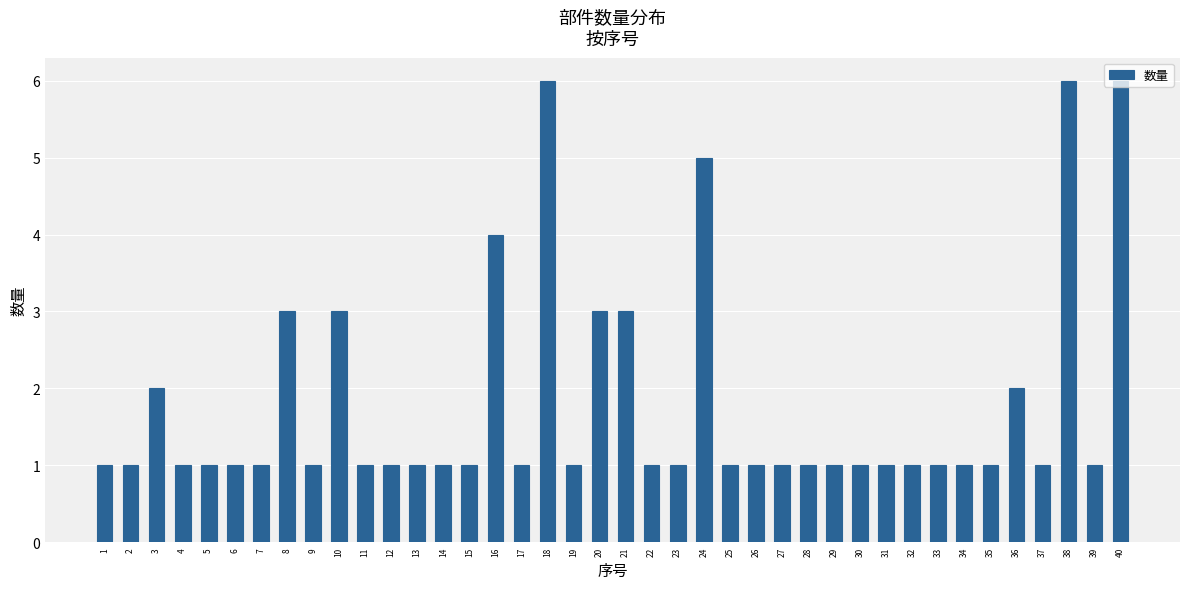

Count the number of data series in this chart.

1